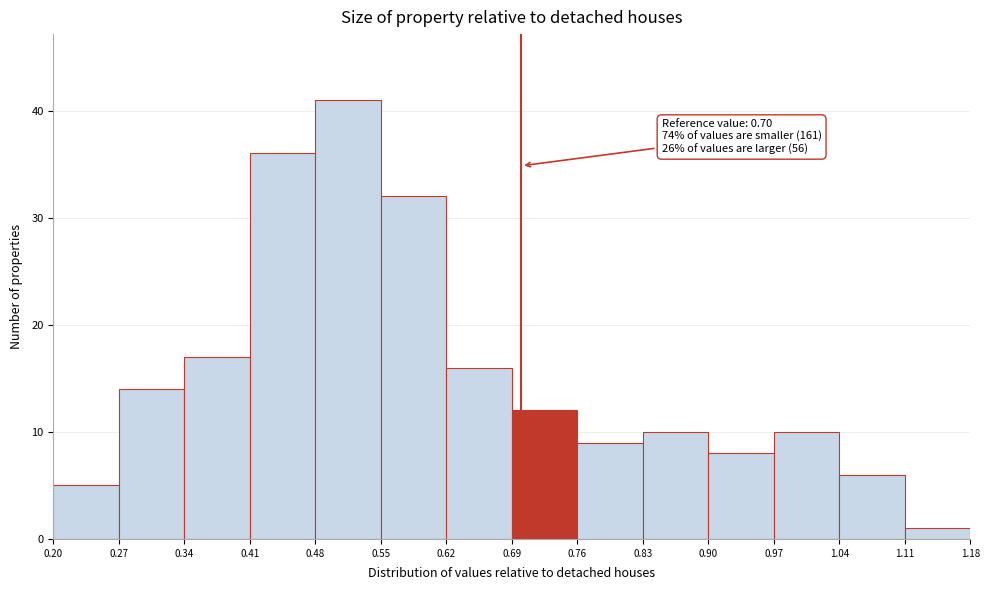

Over which range of the x-axis is the bar tallest?

0.48 to 0.55